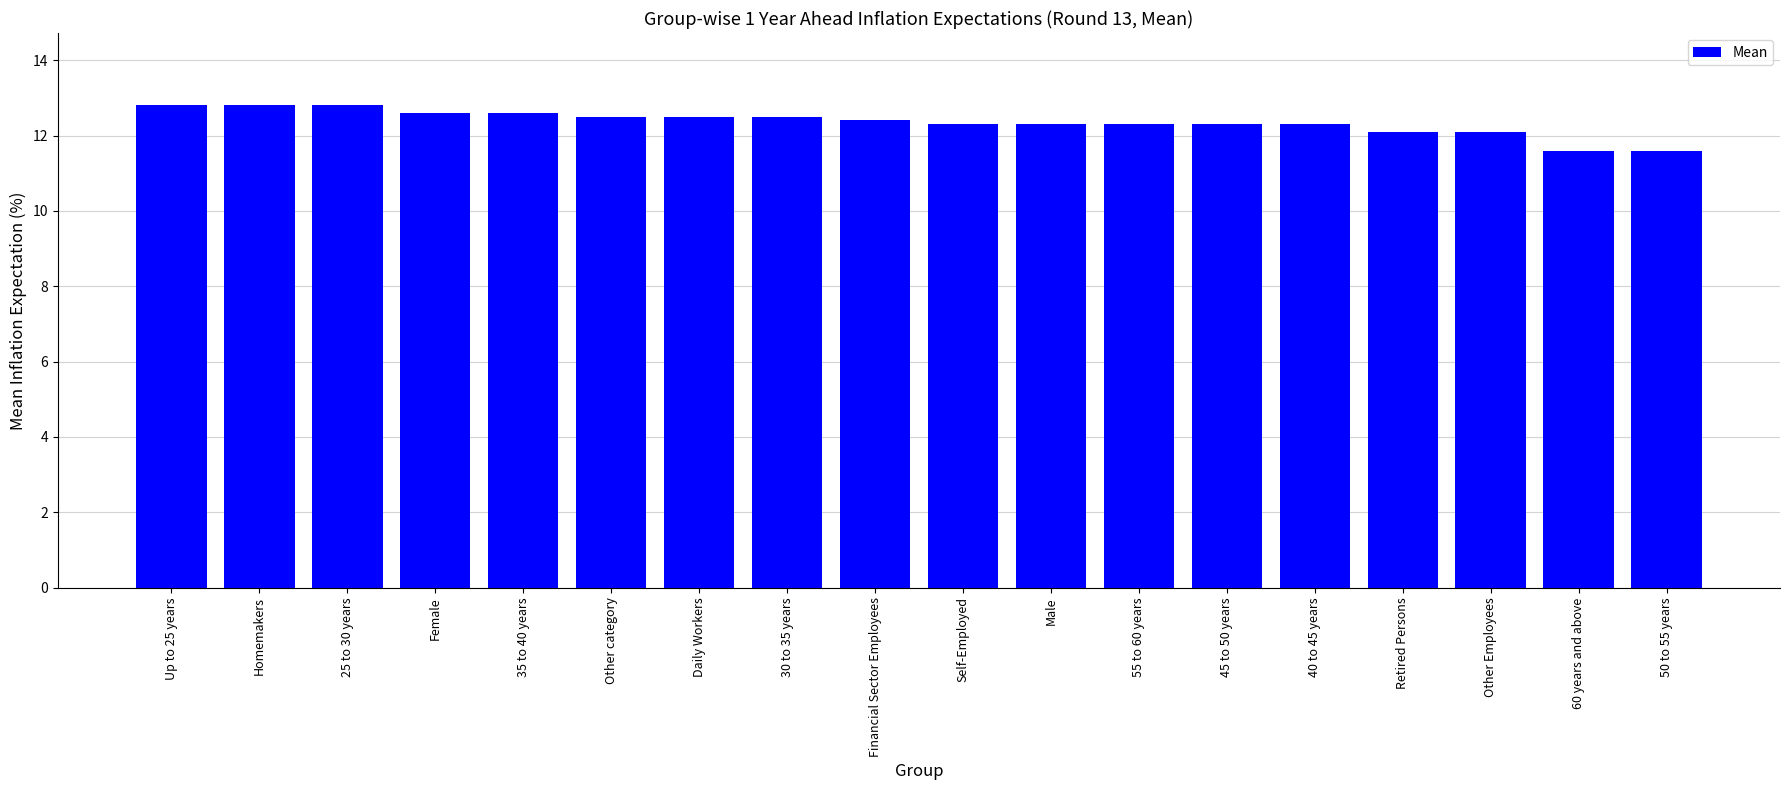

What is the ratio of the value at 55 to 60 years to the value at Daily Workers?

1.0